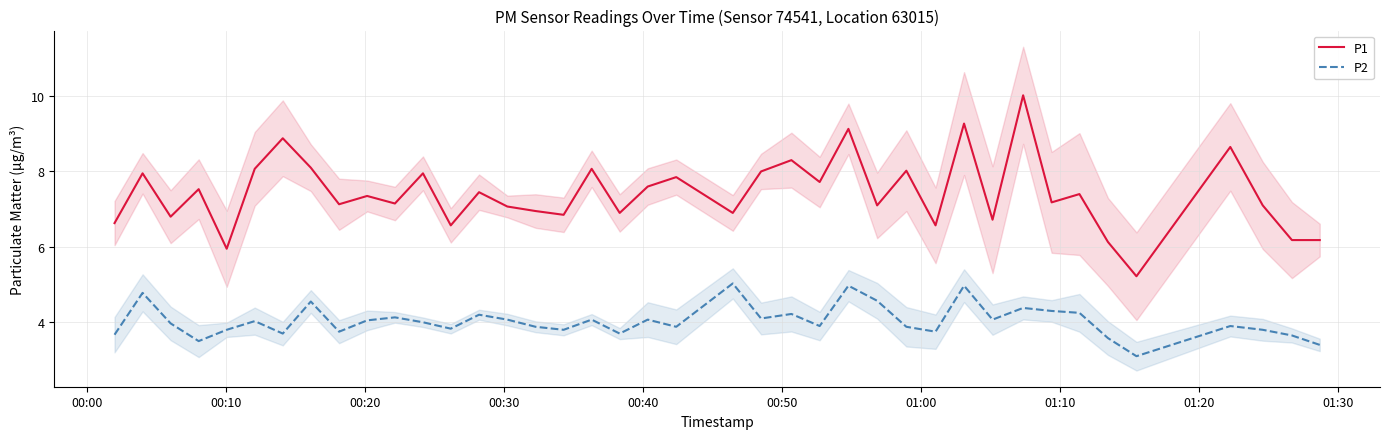

How many interior local peaks does the P1 series have?

15